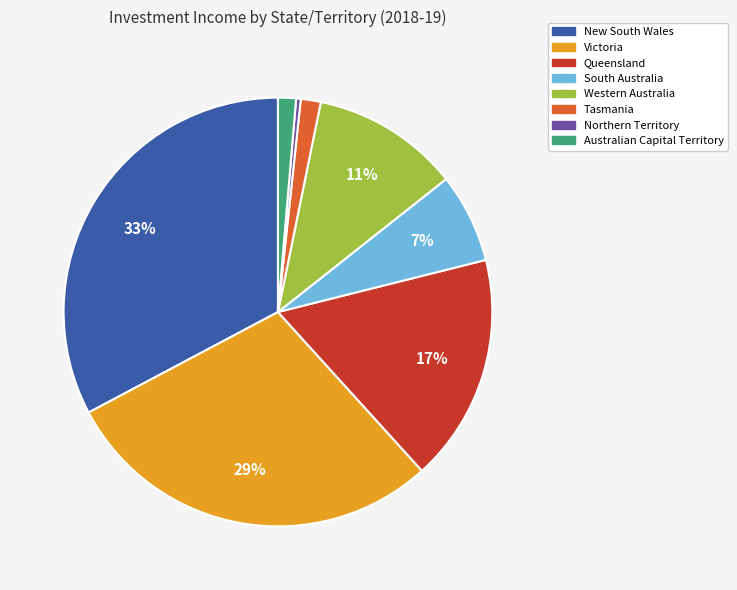

Is it true that Tasmania is 2% of the pie?

True